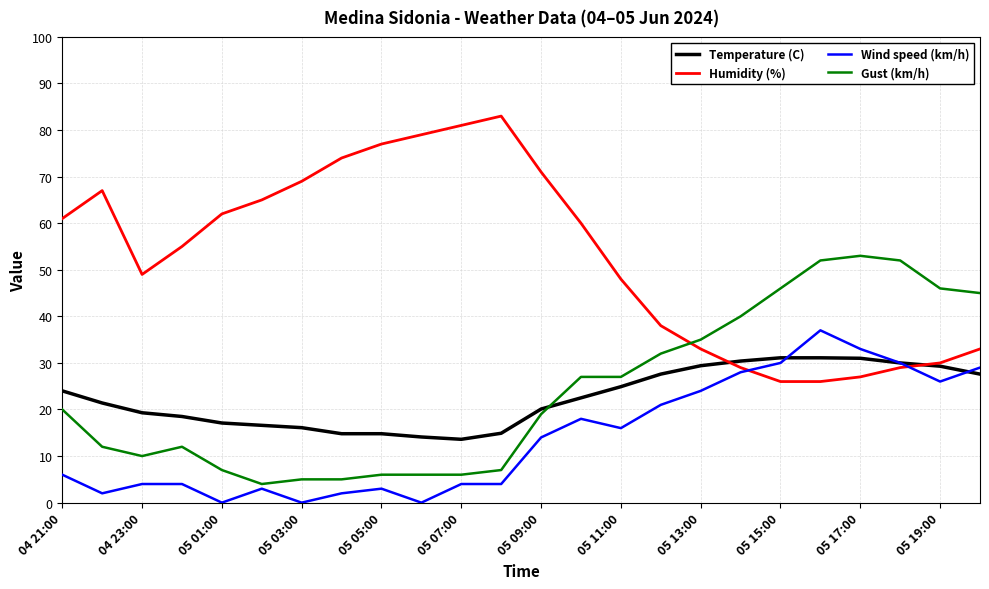

What is the greatest value displayed?

83.0